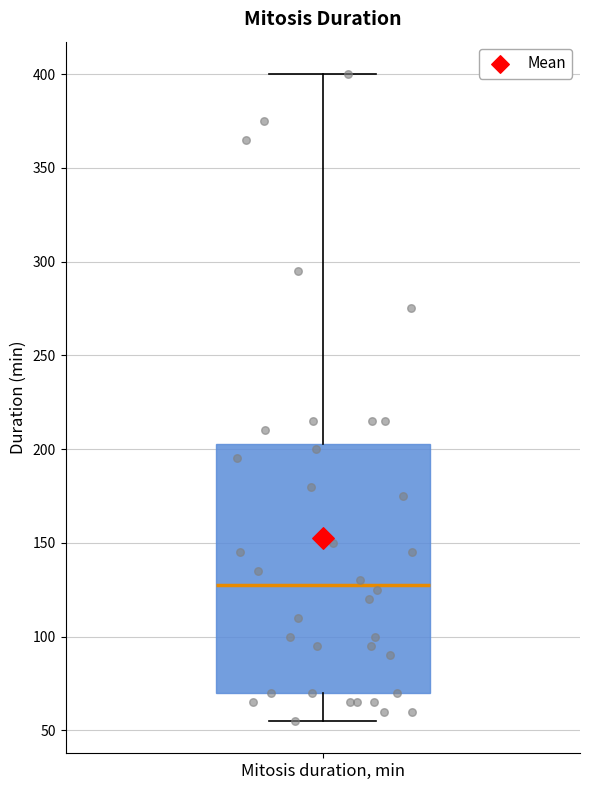

Transcribe this box plot: give where the median line is, the range the box spans, and where the two whiskers end, as read against the y-axis. The values are not printed on the chart, so give them approximately, as read against the axis.

median 130, box 70 to 205, whiskers 55 to 400